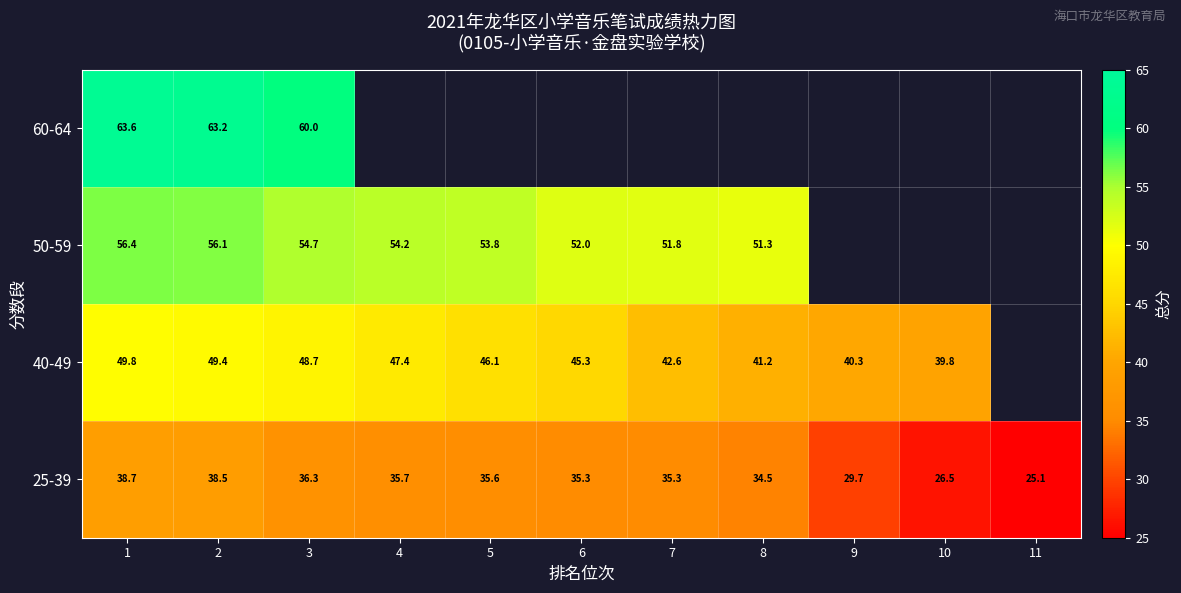

Is it true that 25-39 equals 35.7 at 4?

True